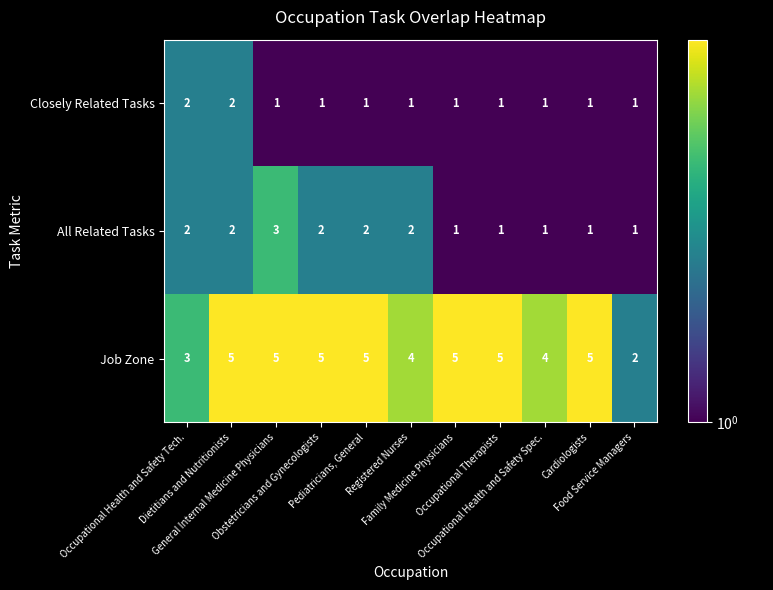

What is the maximum value shown in the chart?

5